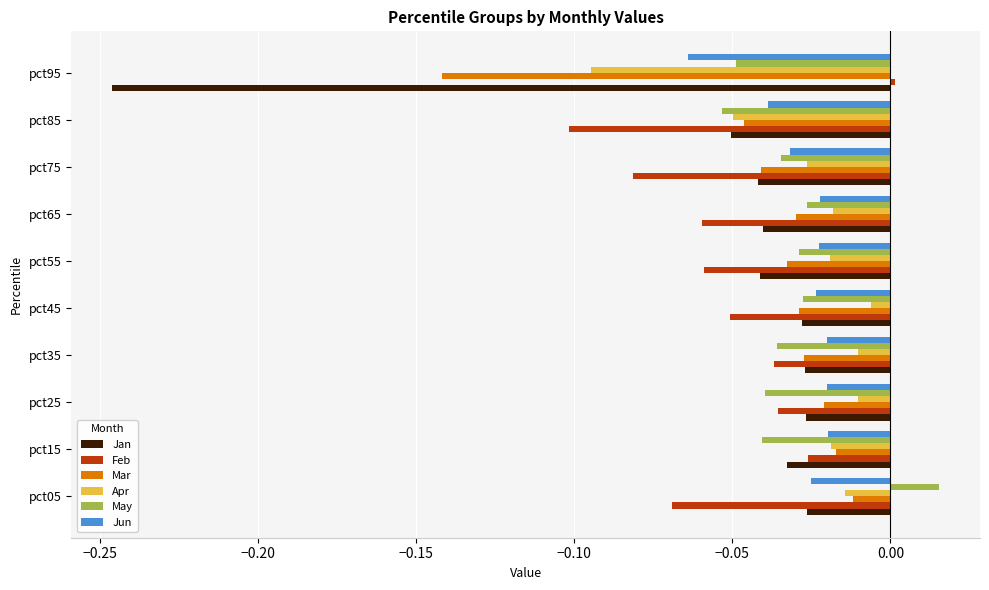

The value of Feb at pct05 is -0.1. True or false?

True